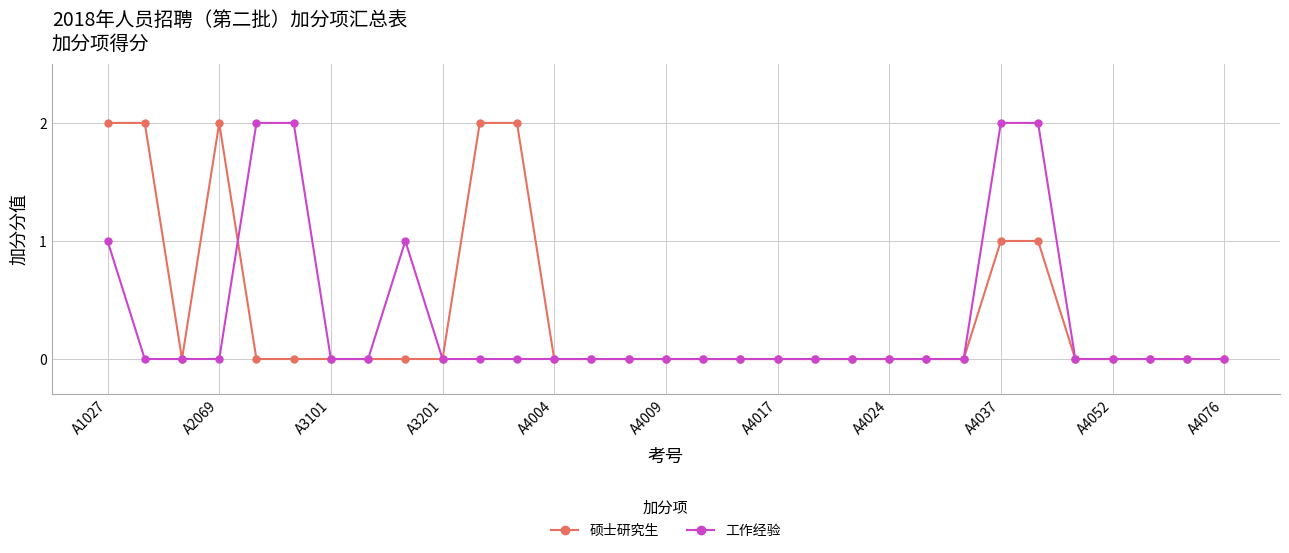

True or false: 硕士研究生 has more than 0 interior local peaks.

True